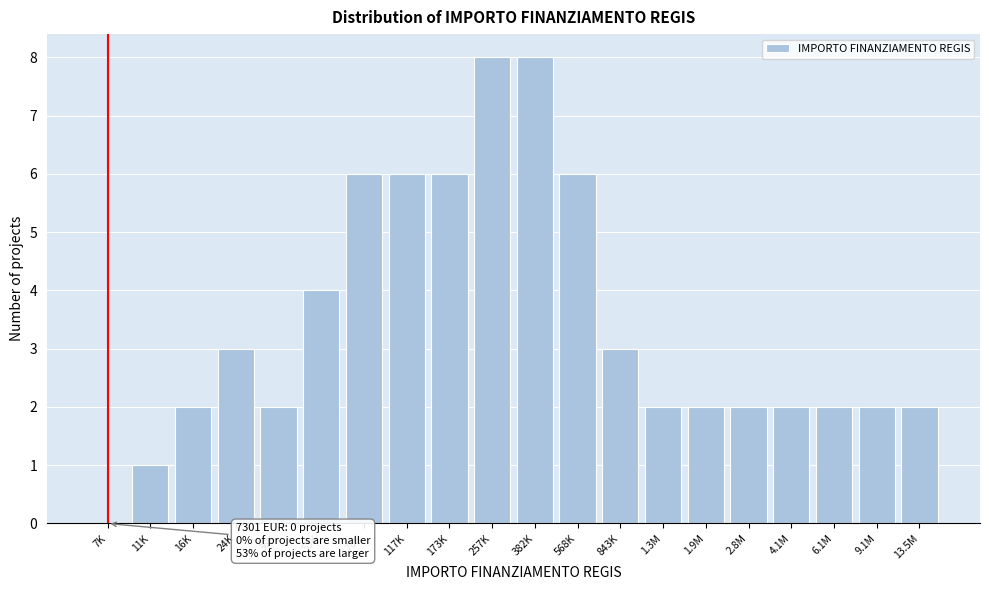

Reading left to right, transcribe all the data shown in this chart.

7K=0	11K=1	16K=2	24K=3	36K=2	53K=4	78K=6	117K=6	173K=6	257K=8	382K=8	568K=6	843K=3	1.3M=2	1.9M=2	2.8M=2	4.1M=2	6.1M=2	9.1M=2	13.5M=2